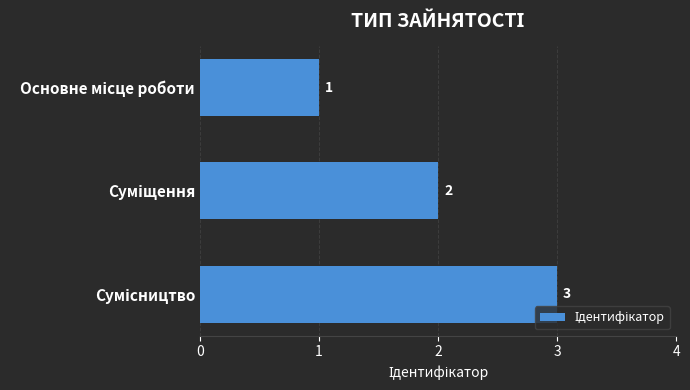

What is the value of the 2nd bar from the top?

2